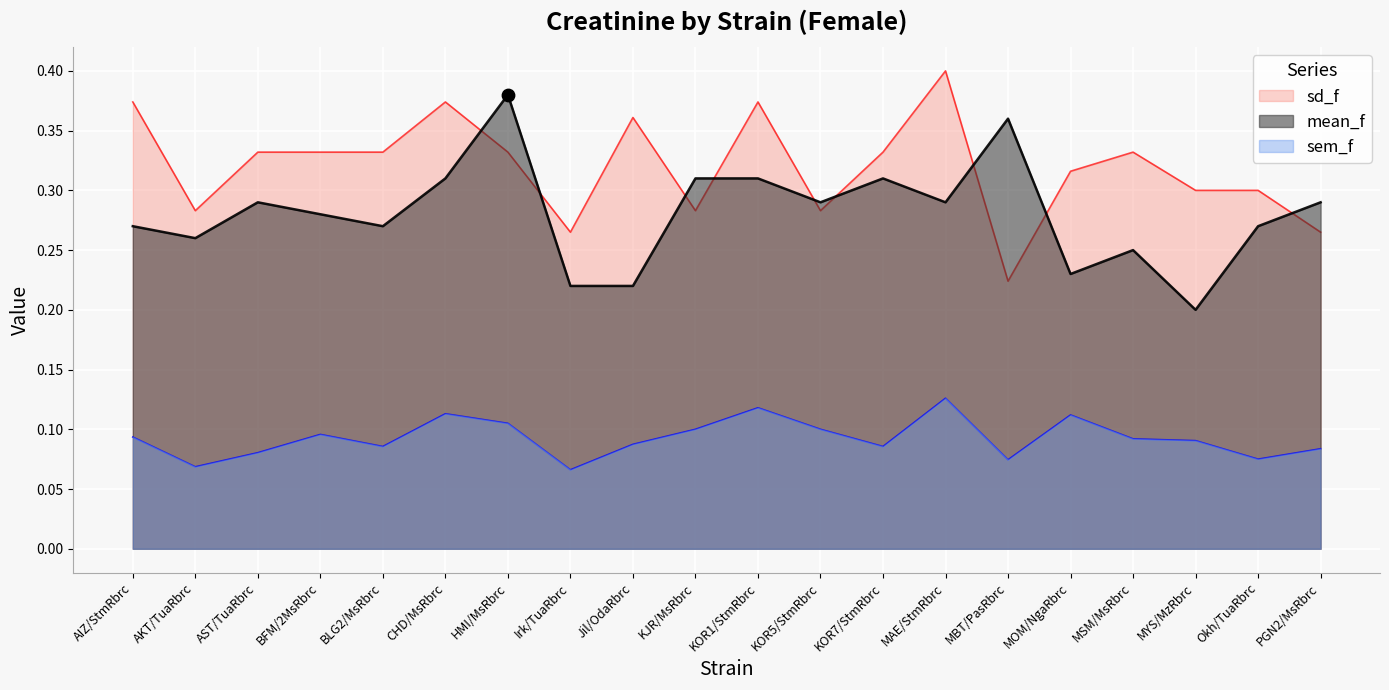

At which category is the sum across all series the highest?

HMI/MsRbrc